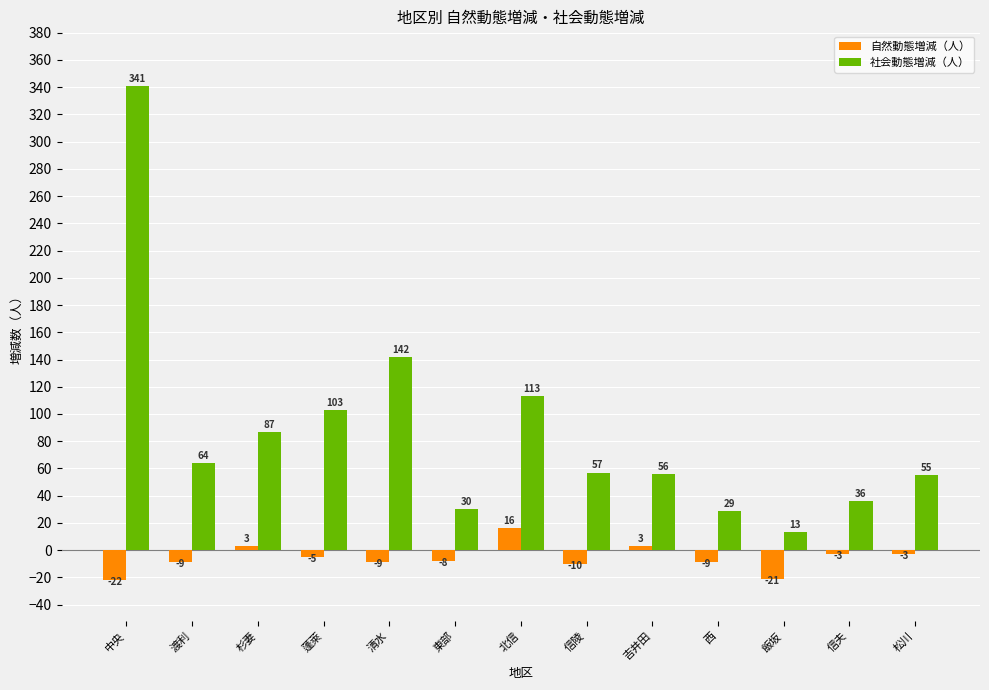

The 社会動態増減（人） series shows 13 at 飯坂. True or false?

True